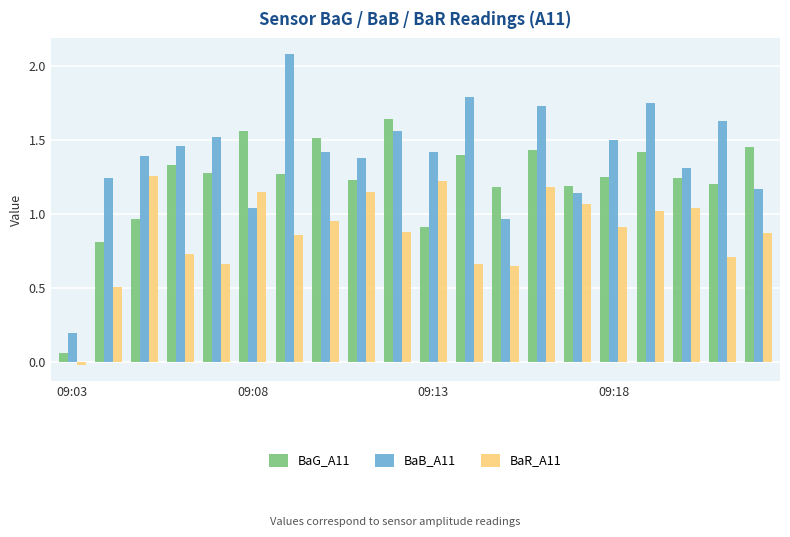

How many bars are there in total?

60